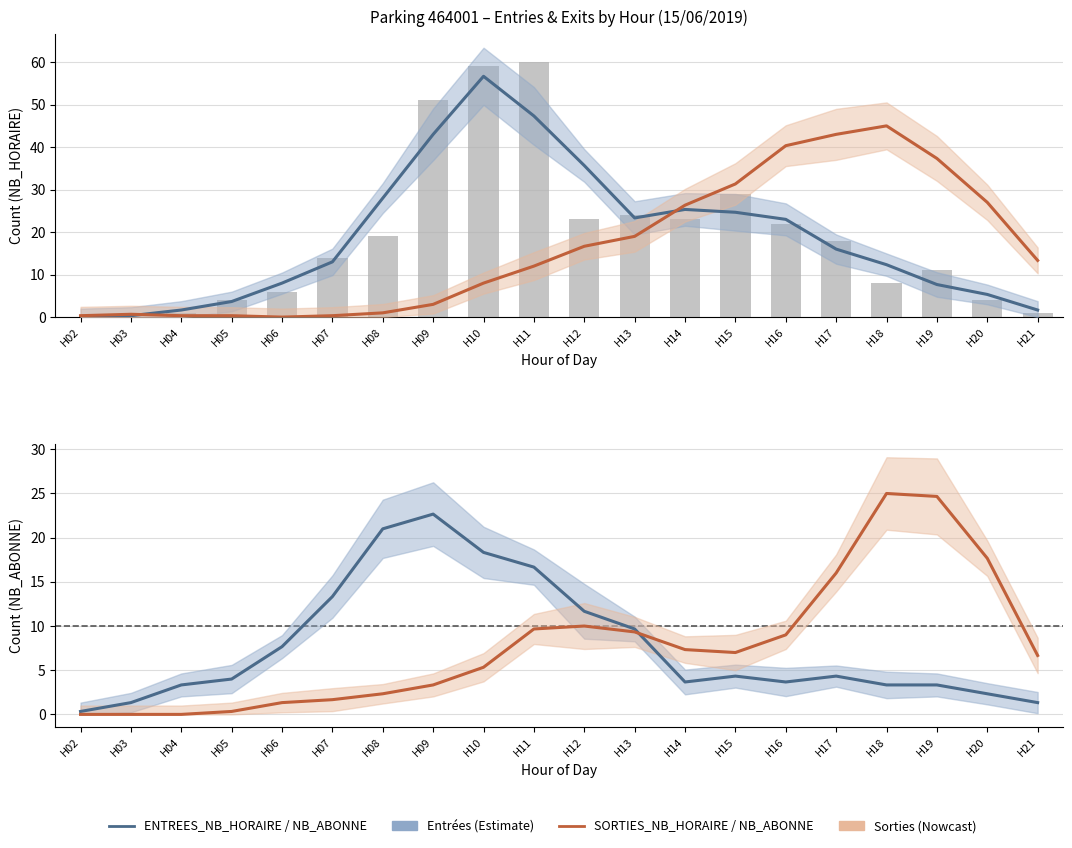

True or false: SORTIES_NB_HORAIRE has a value of 8.0 at H10.

True